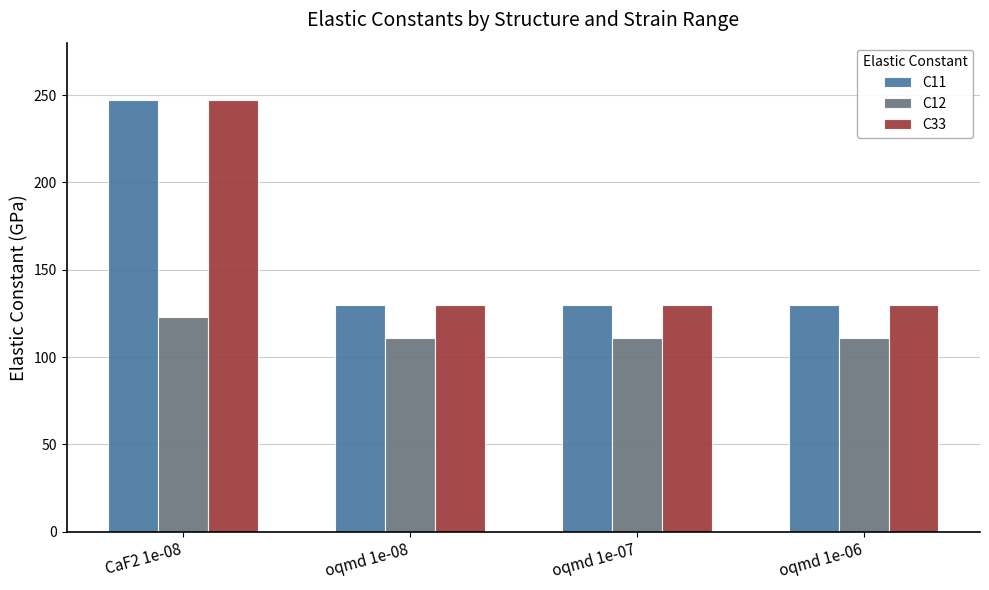

How many bars are there in each group?

3